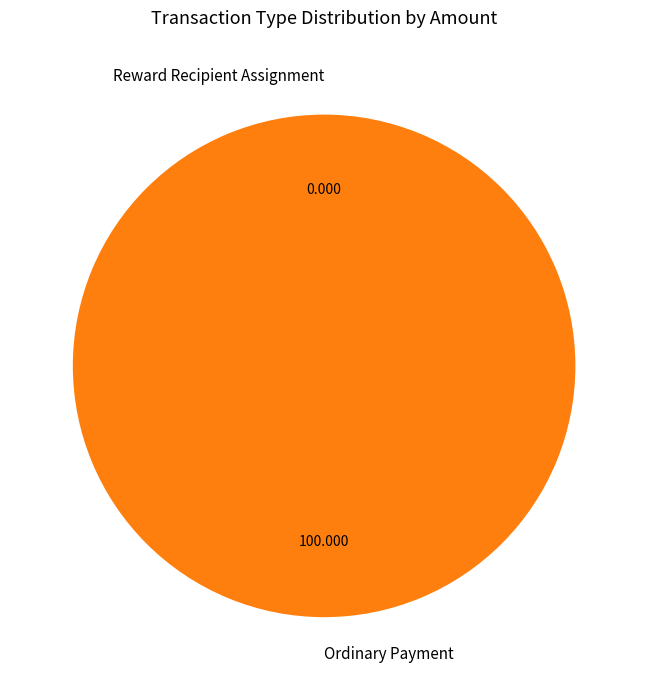

How many segments does this pie chart have?

2